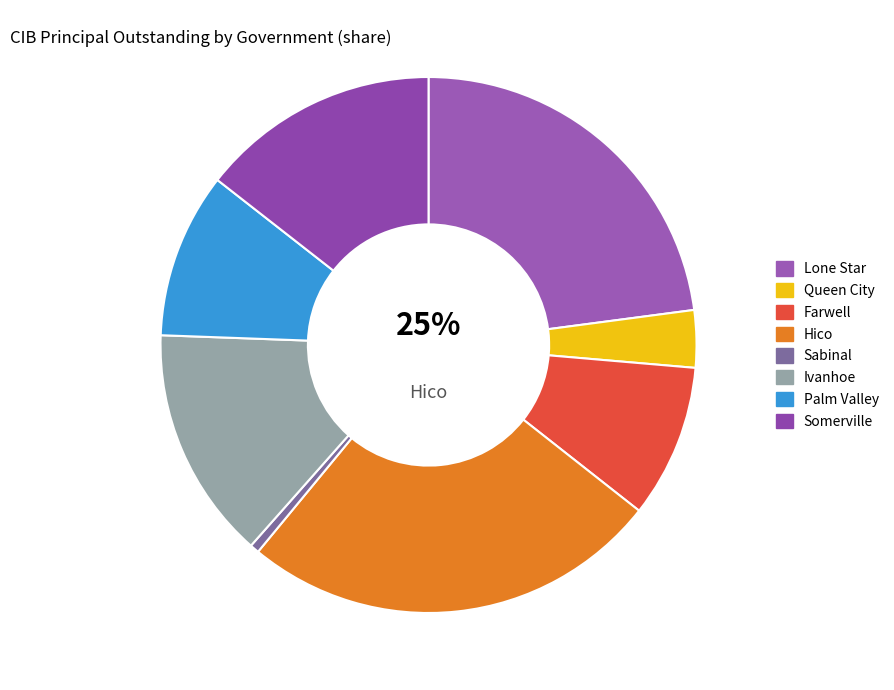

Count the number of slices in the pie.

8